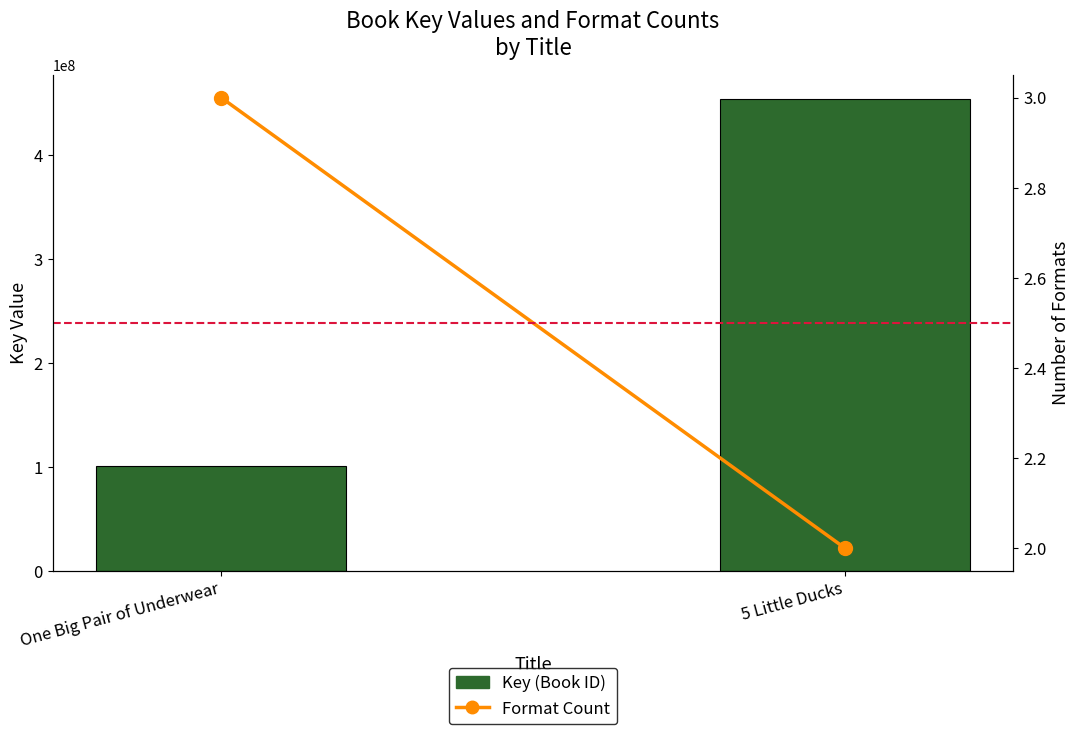

Between One Big Pair of Underwear and 5 Little Ducks, which series saw the biggest shift?

Key (Book ID)